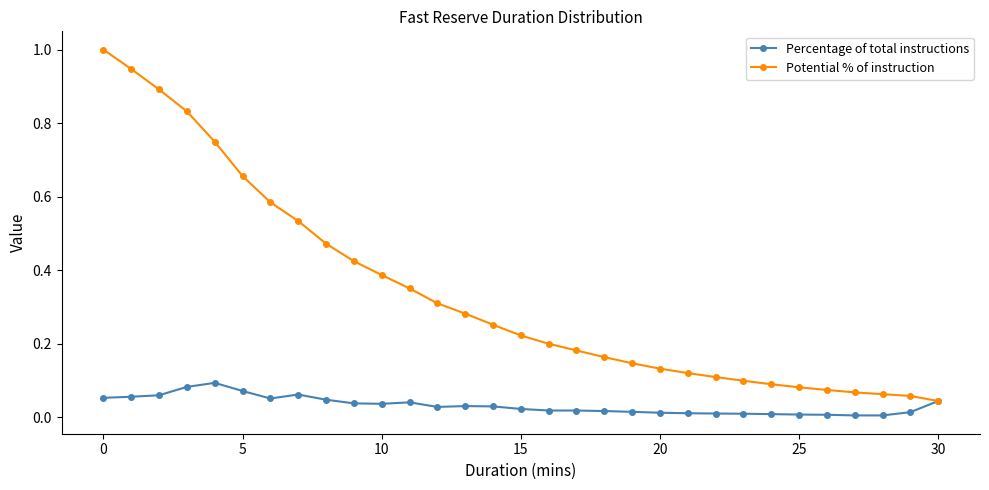

Rank the series by their average value, from lowest to highest.

Percentage of total instructions, Potential % of instruction